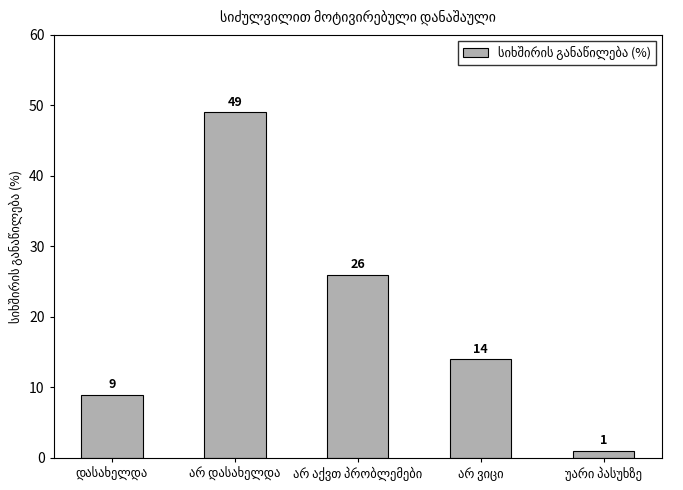

What is the greatest value displayed?

49